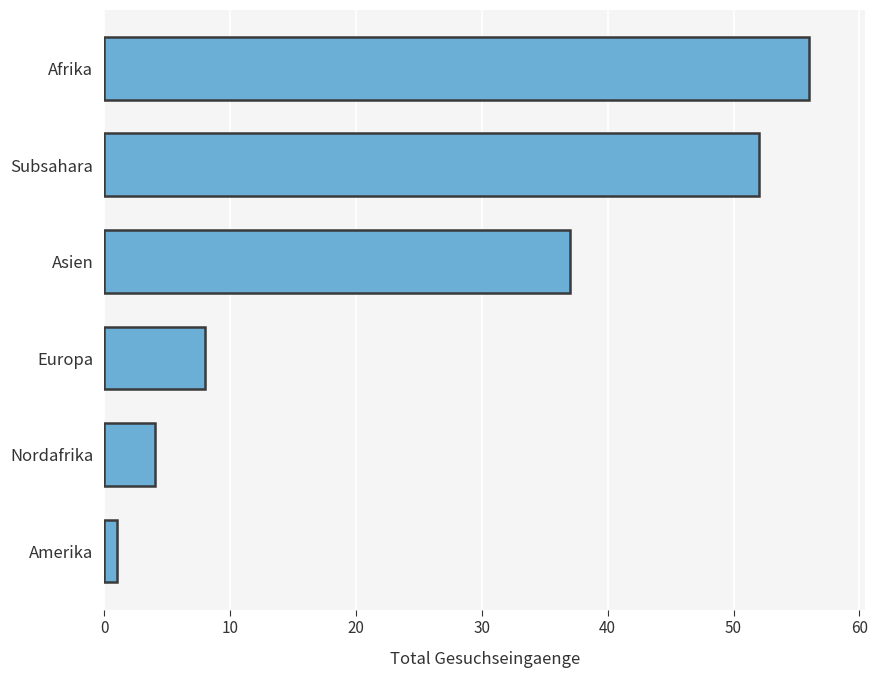

How many distinct data groups are displayed?

1